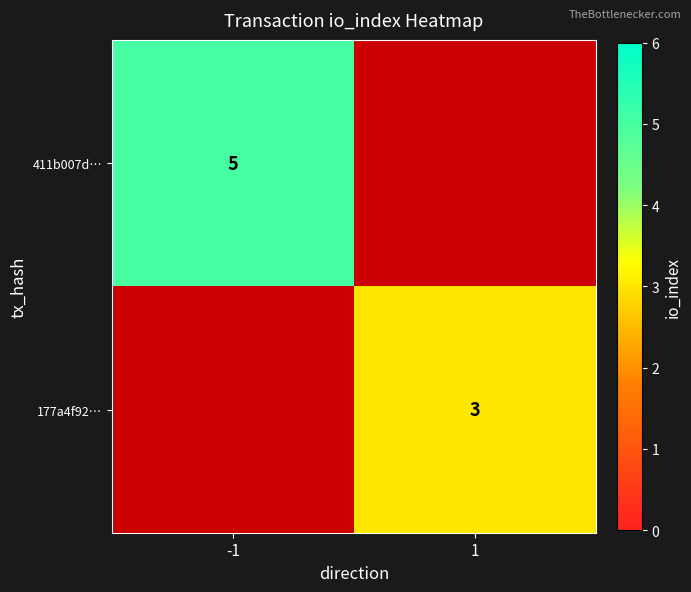

True or false: 177a4f92… has a value of 1 at 1.

False